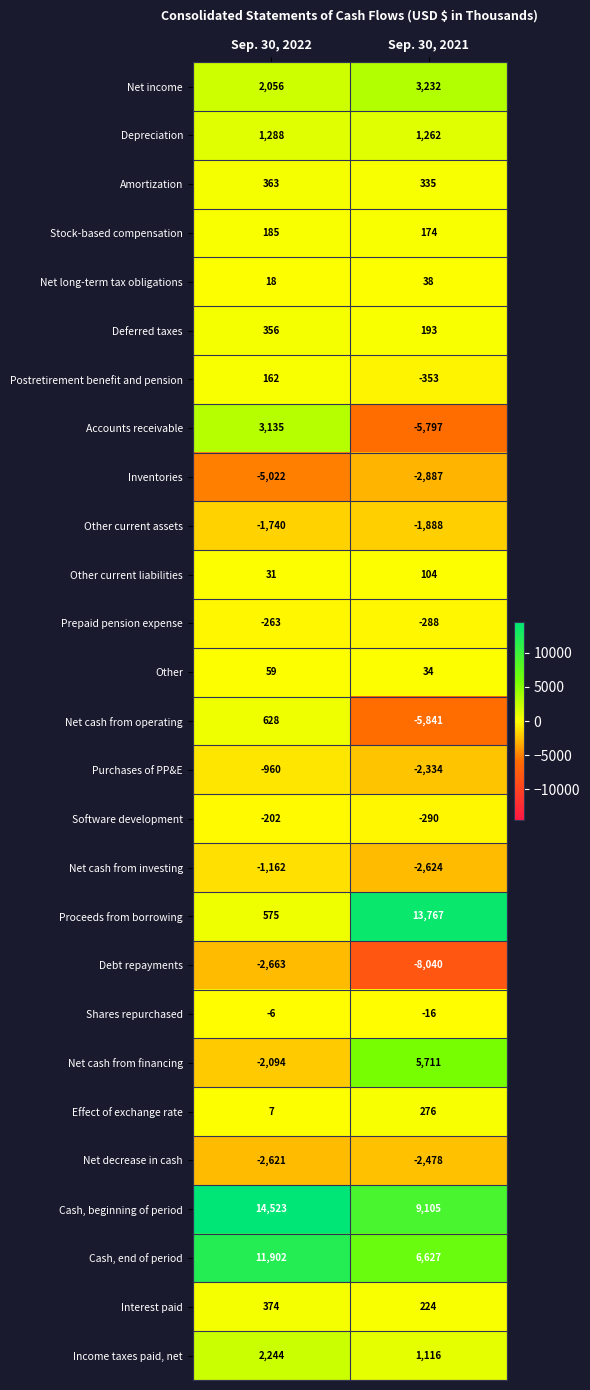

Is the value of Net decrease in cash at Sep. 30, 2021 greater than the value of Net long-term tax obligations at Sep. 30, 2022?

No